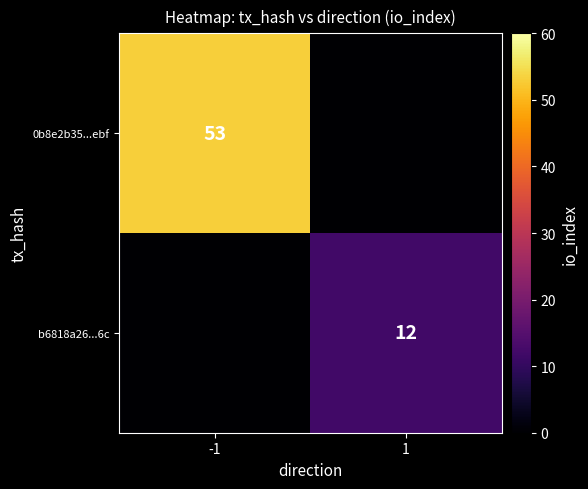

True or false: b6818a26...6c has a value of 12 at 1.

True